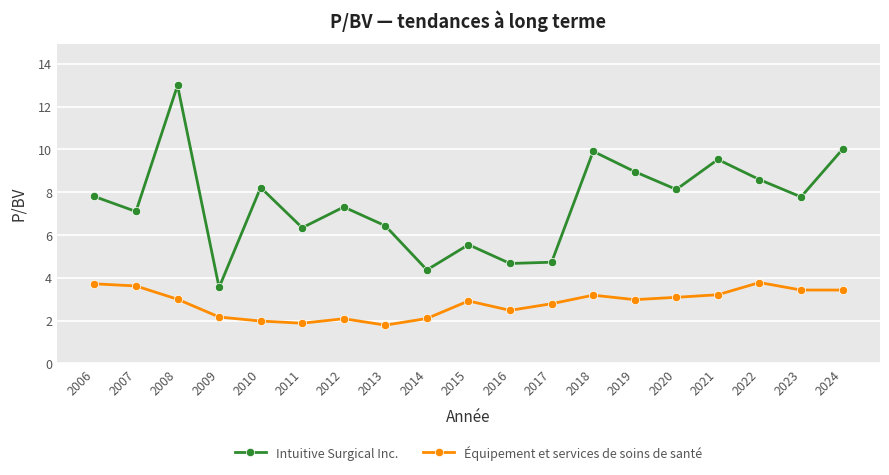

Which series has the widest spread of values?

Intuitive Surgical Inc.